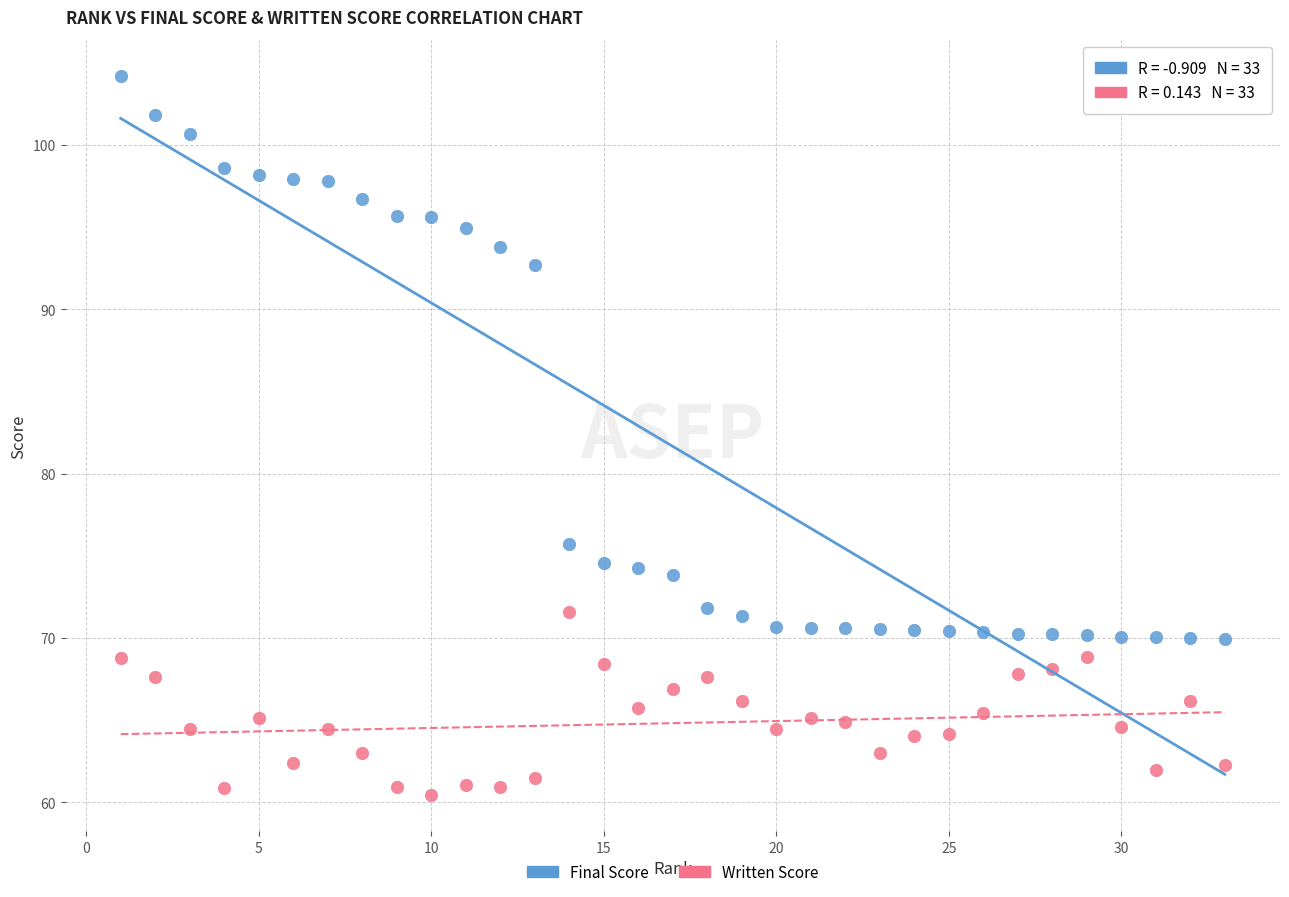

Which series has the widest spread of Y values?

Final Score